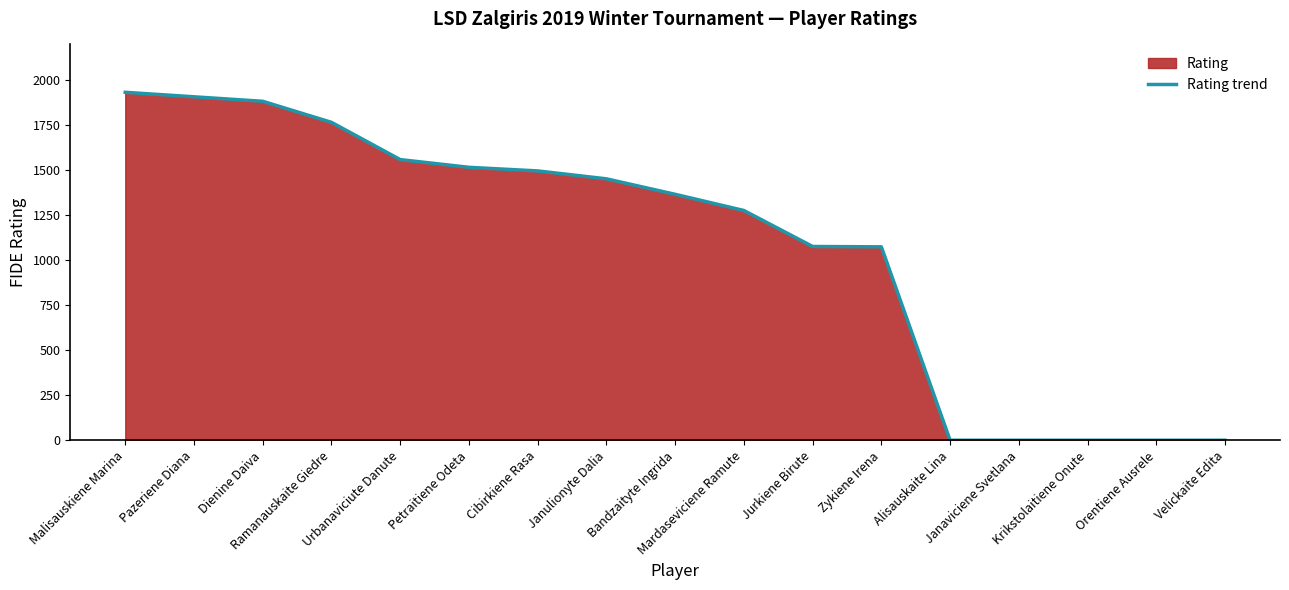

What is the label of the 15th point from the left?

Krikstolaitiene Onute